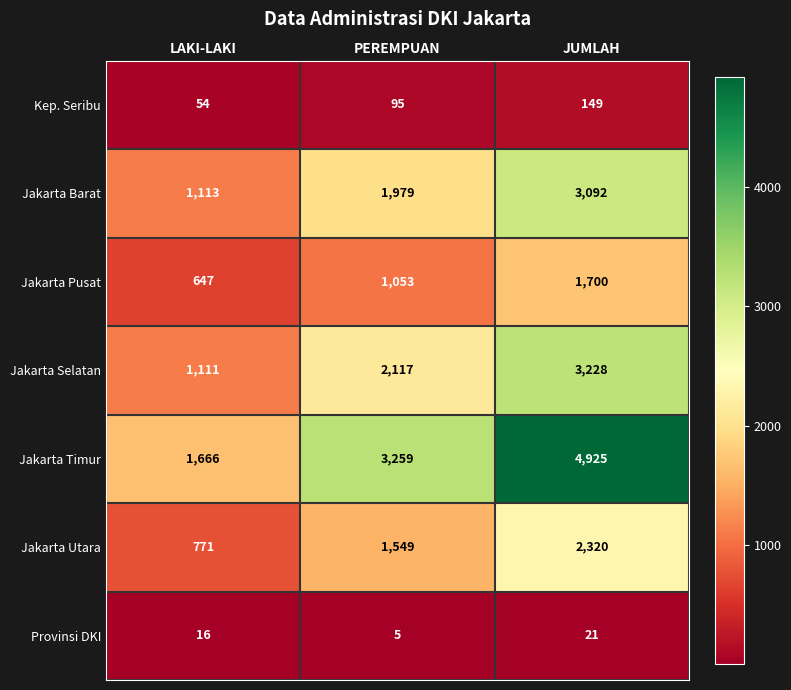

List the series in order of their peak value, lowest first.

Provinsi DKI, Kep. Seribu, Jakarta Pusat, Jakarta Utara, Jakarta Barat, Jakarta Selatan, Jakarta Timur